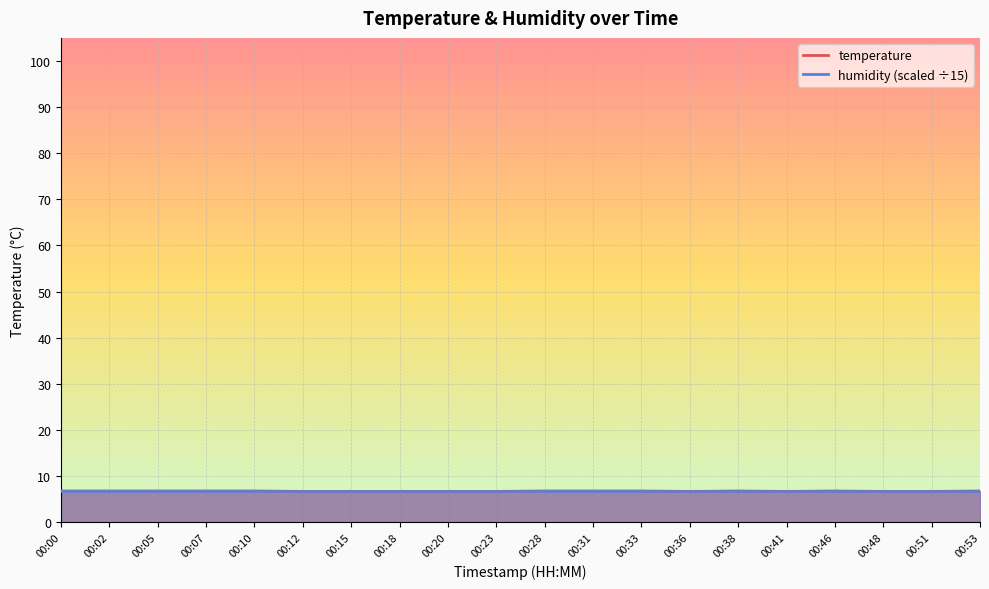

True or false: the data has more than 2 interior local peaks.

False